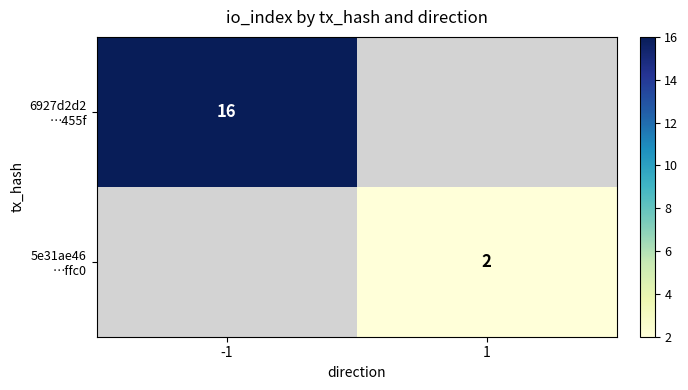

Rank the categories by 5e31ae46 …ffc0 value from highest to lowest.

-1, 1